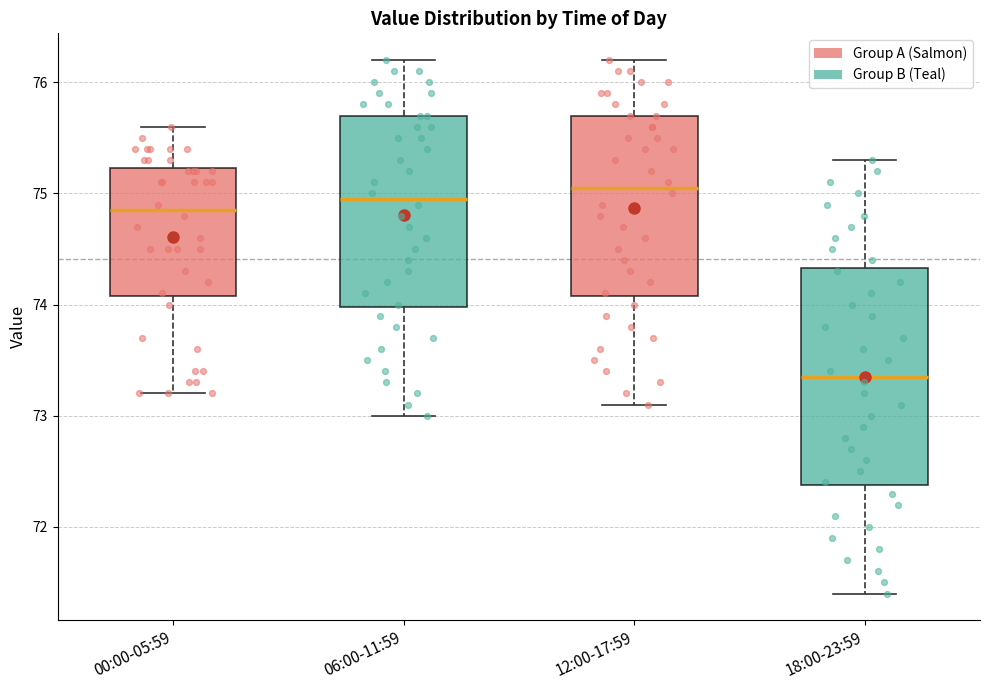

Reading left to right, transcribe this box plot: for each box, give where its median line is, the range the box spans, and where its two whiskers end, as read against the y-axis. The values are not printed on the chart, so give them approximately, as read against the axis.

00:00-05:59: median 74.9, box 74.1 to 75.2, whiskers 73.2 to 75.6
06:00-11:59: median 75.0, box 74.0 to 75.7, whiskers 73.0 to 76.2
12:00-17:59: median 75.1, box 74.1 to 75.7, whiskers 73.1 to 76.2
18:00-23:59: median 73.4, box 72.4 to 74.3, whiskers 71.4 to 75.3